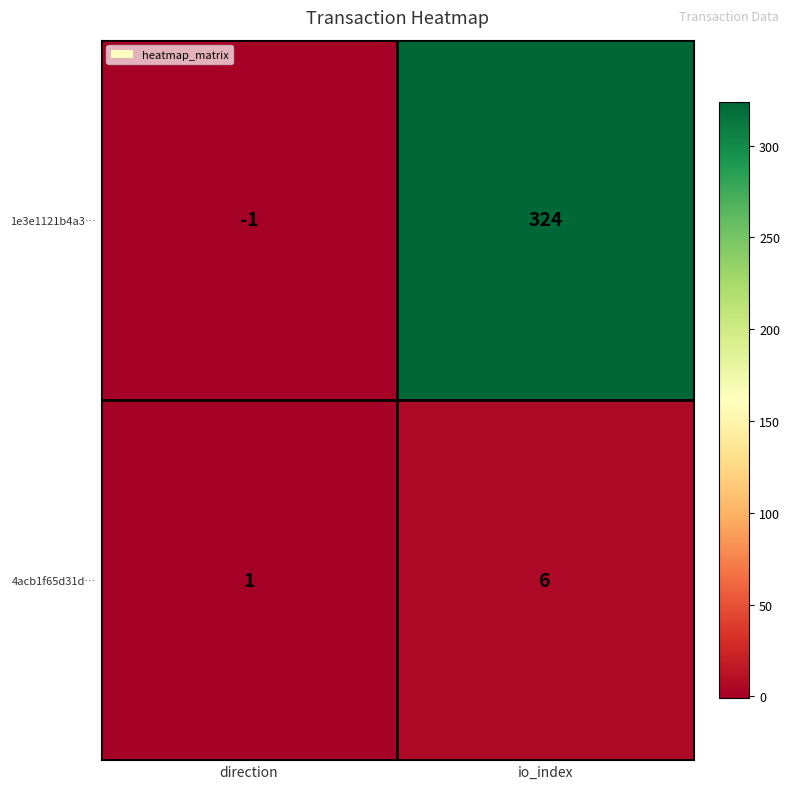

True or false: 1e3e1121b4a3… has a value of 461 at io_index.

False